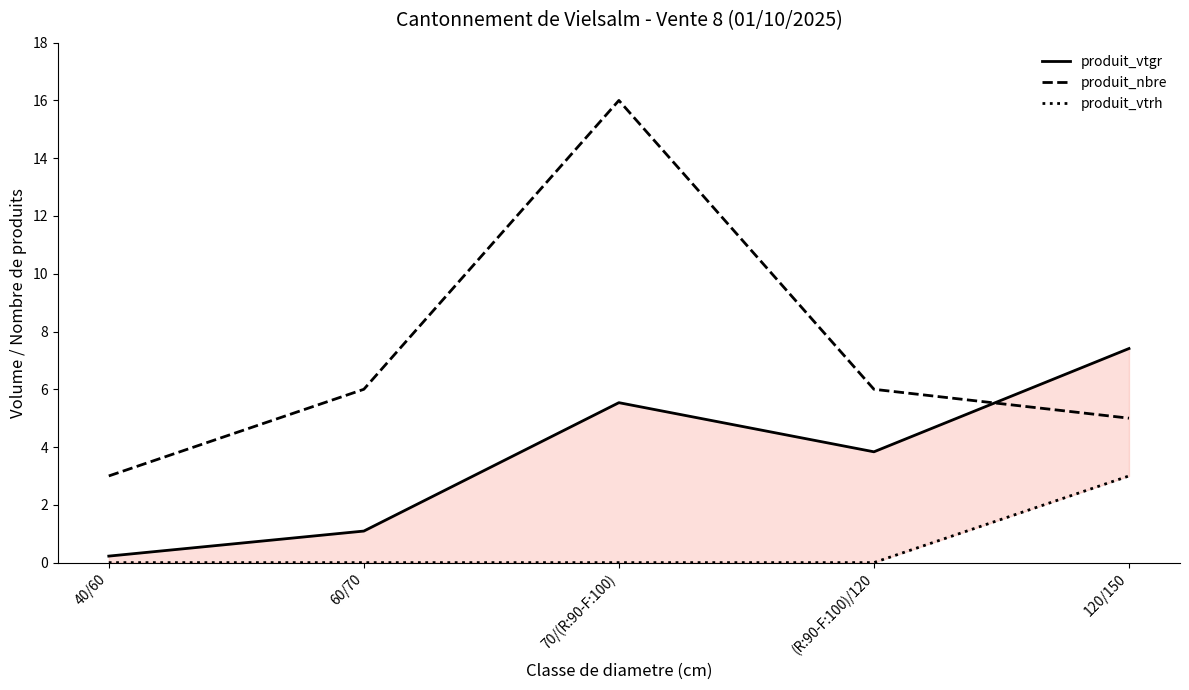

True or false: produit_vtgr has more than 1 interior local peaks.

False